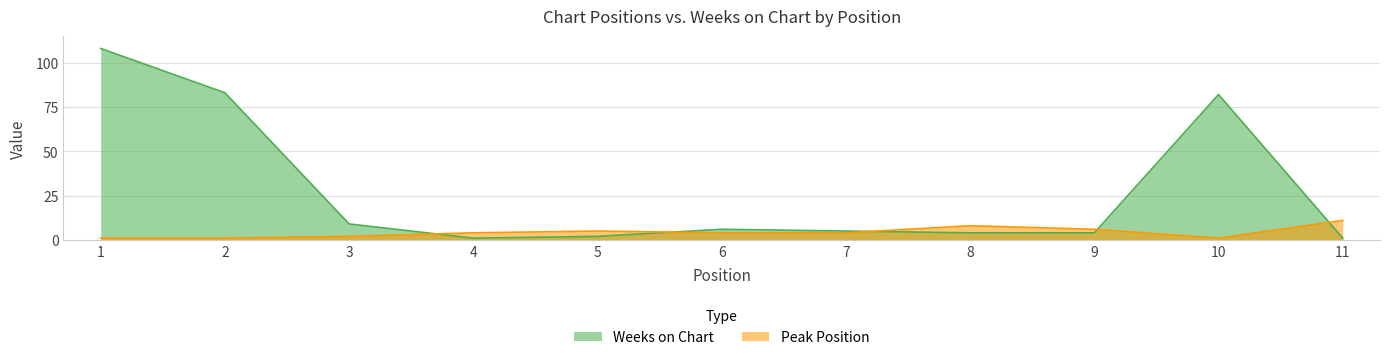

At which category does the chart reach its peak across all series?

1